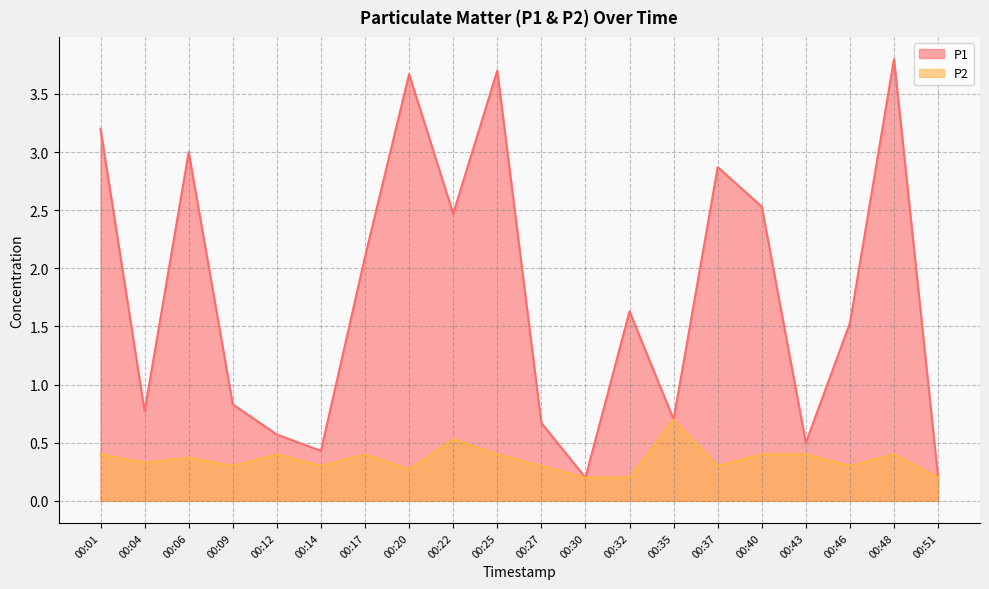

How many interior local peaks does the P1 series have?

6